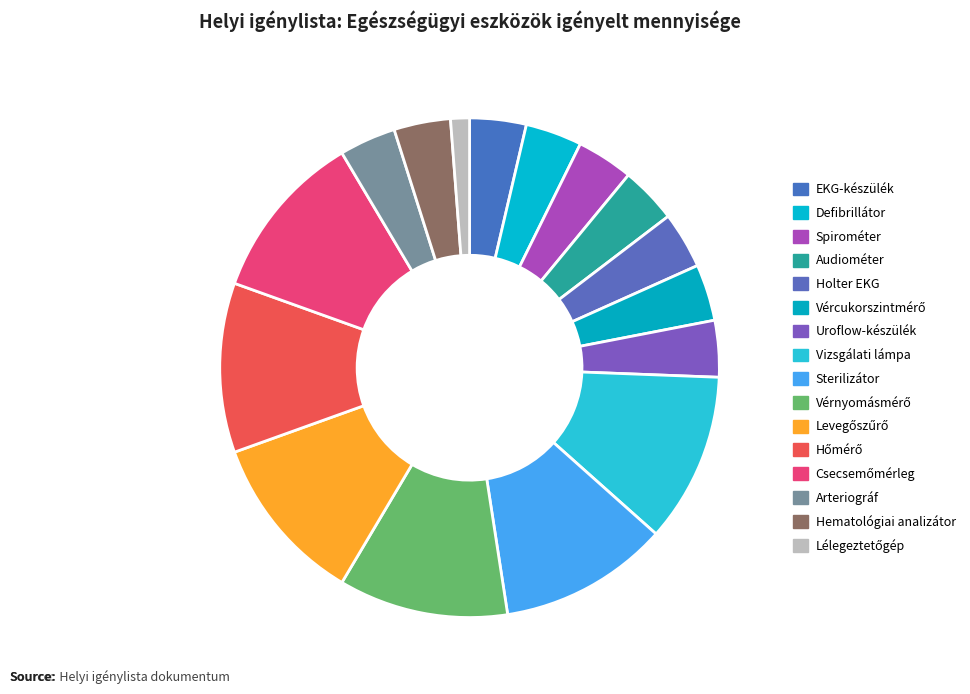

Count the number of slices in the pie.

16